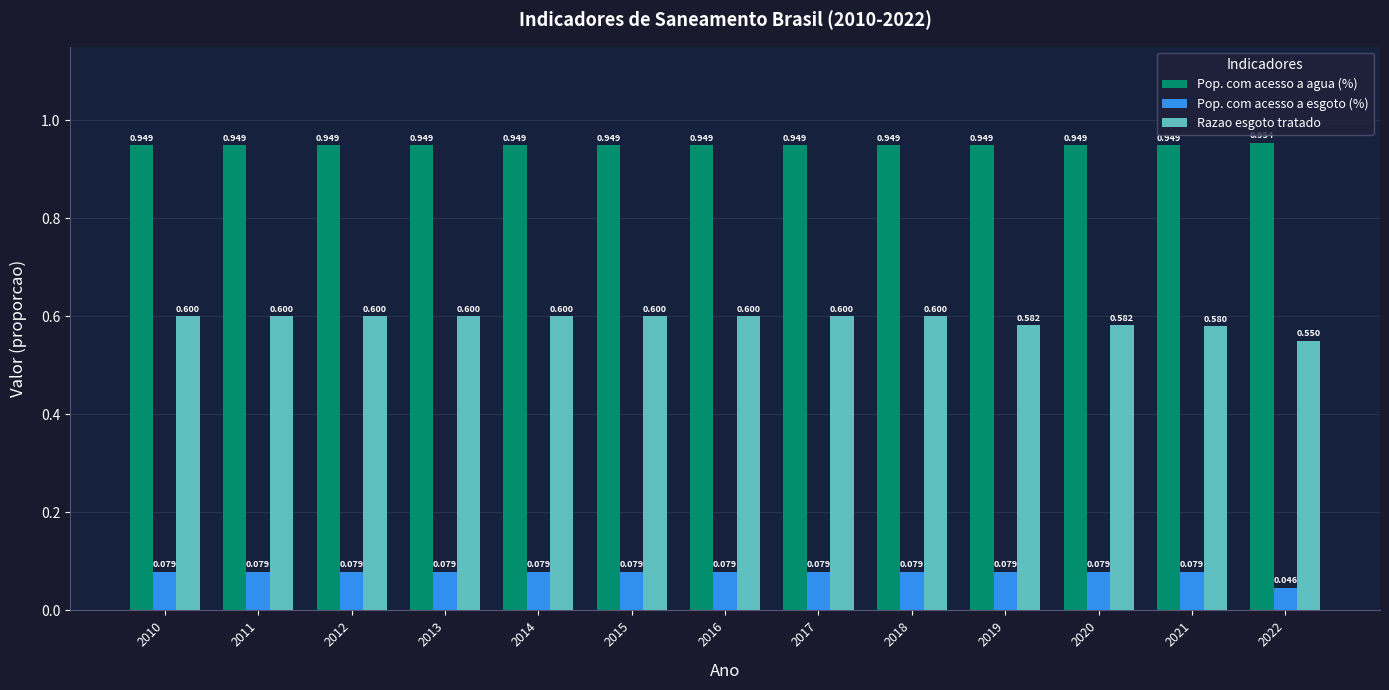

Rank the series by their maximum value, from highest to lowest.

Pop. com acesso a agua (%), Razao esgoto tratado, Pop. com acesso a esgoto (%)